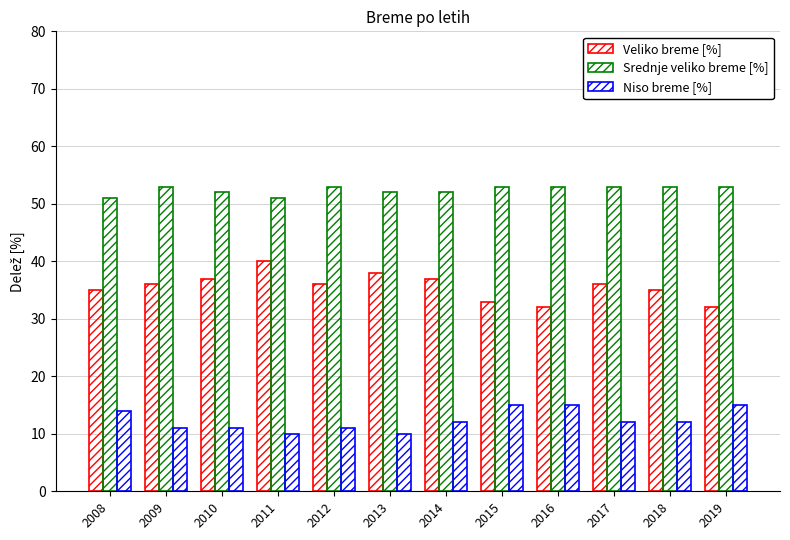

At how many categories does at least one series exceed 31?

12